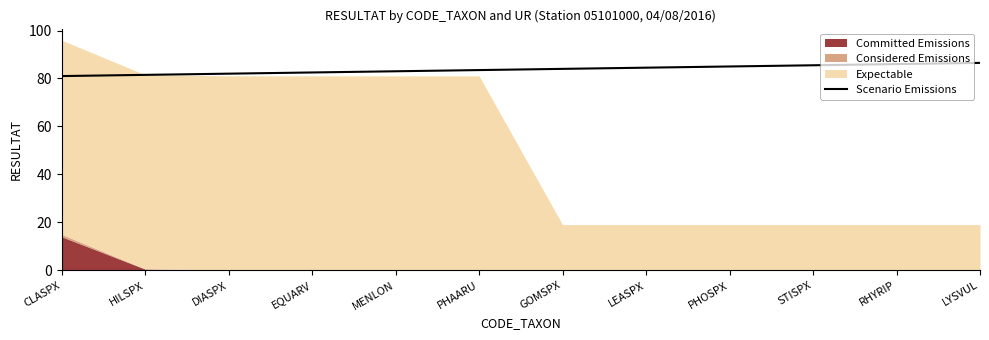

What is the label of the 3rd point from the left?

DIASPX